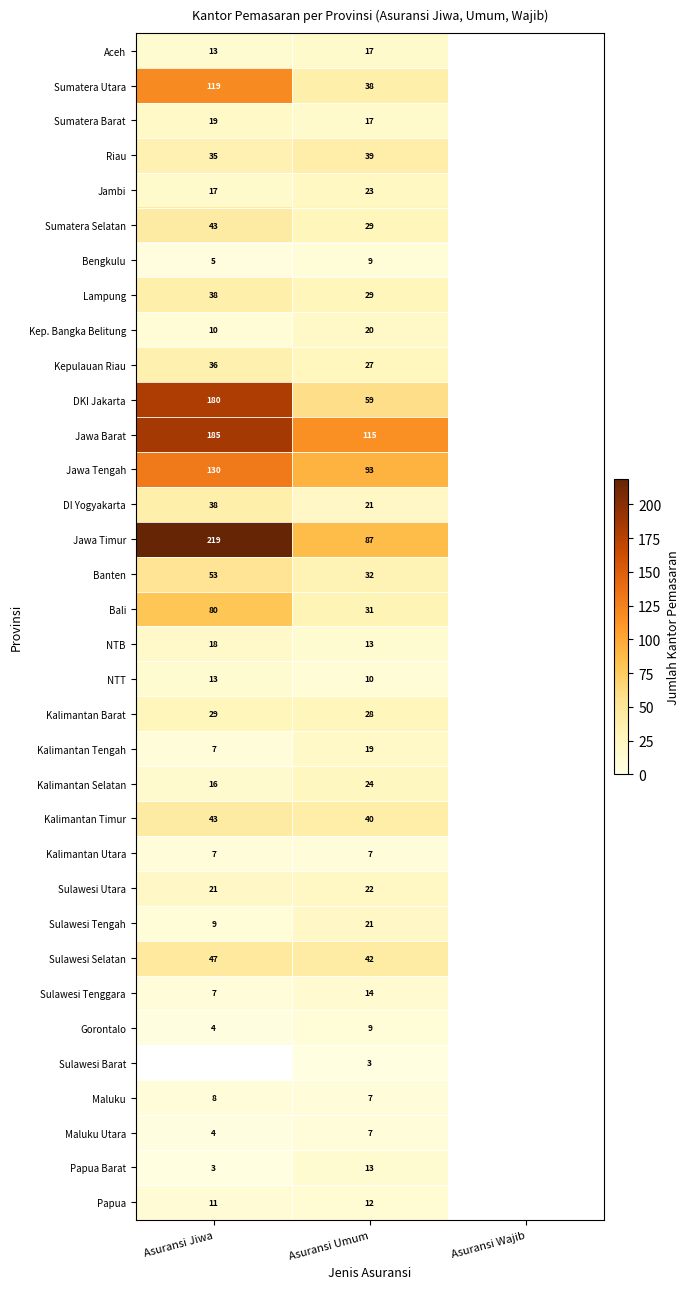

At which category is the sum across all series the highest?

Asuransi Umum